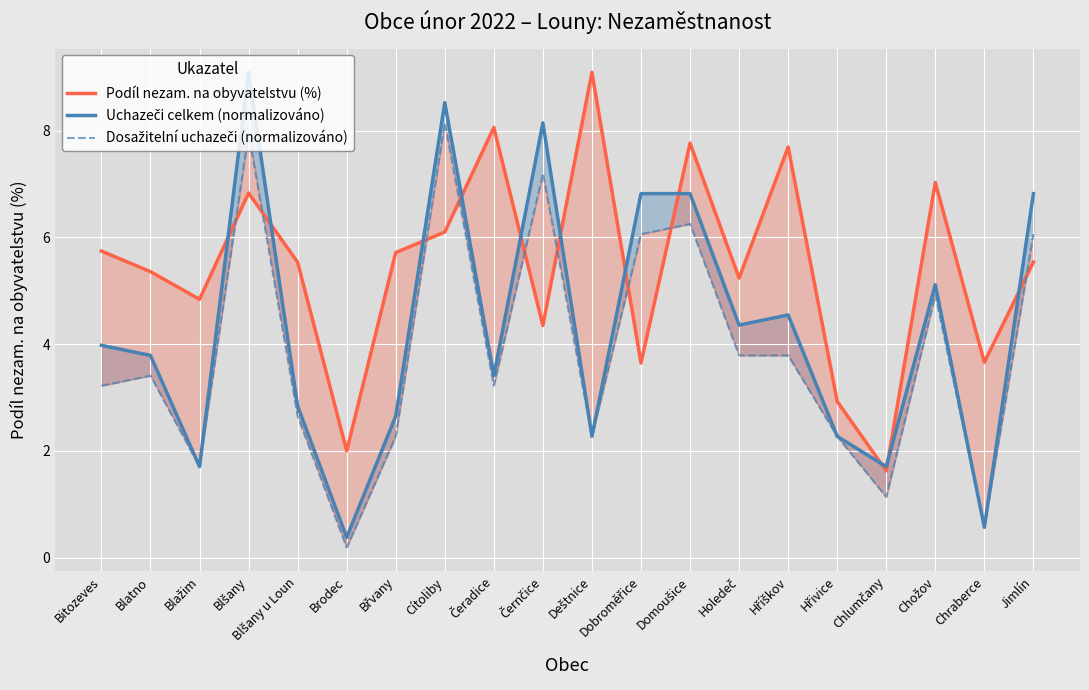

What is the average value of the Dosažitelní uchazeči (normalizováno) series?

3.9